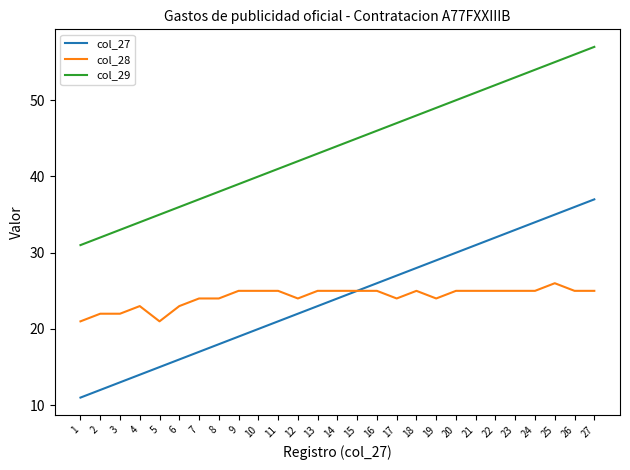

Is the value of col_29 at 19 greater than the value of col_28 at 15?

Yes